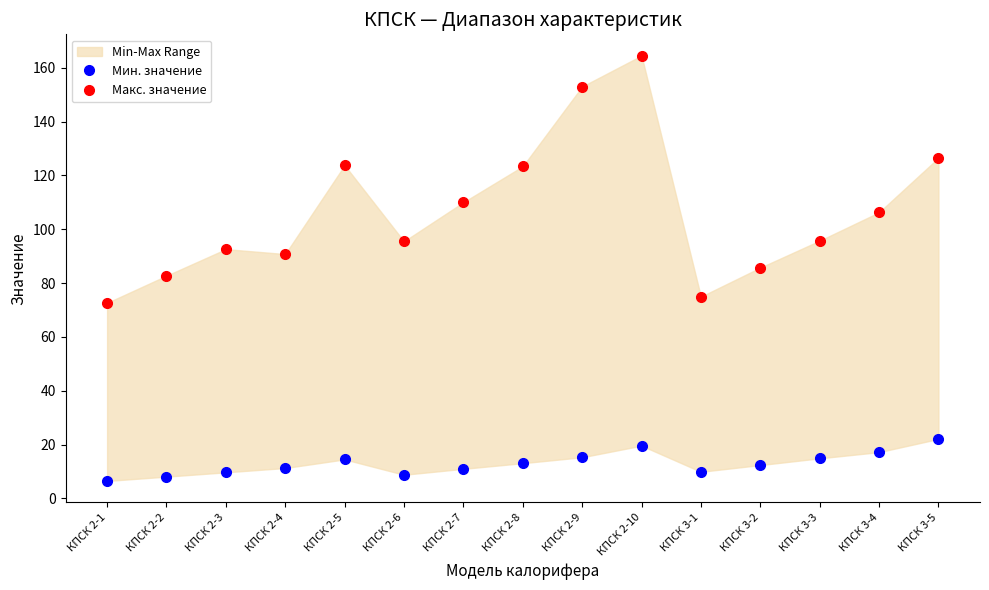

What is the average value of the Мин. значение series?

13.0